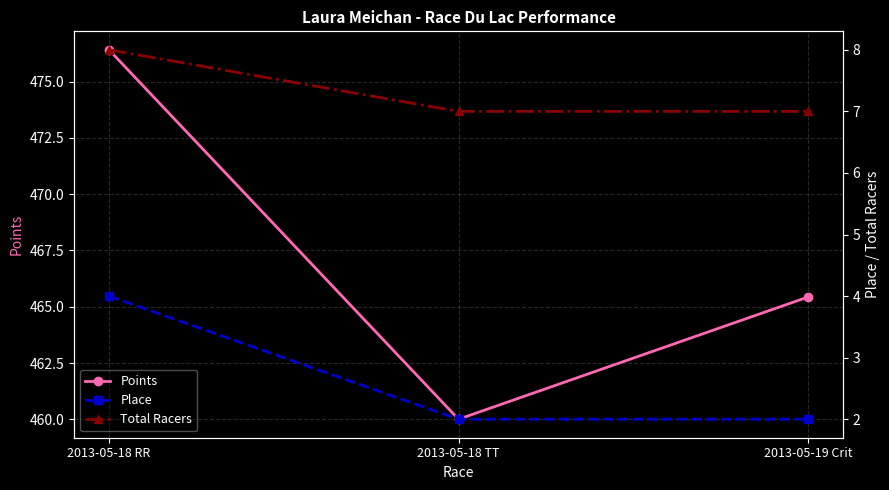

What is the maximum value shown in the chart?

476.4